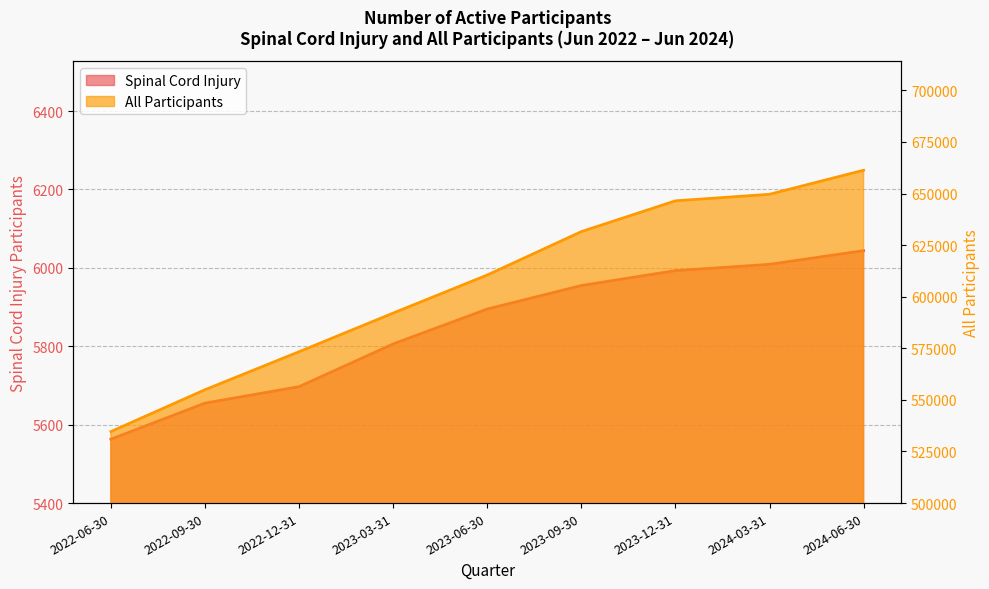

List the series in order of their overall mean, lowest first.

Spinal Cord Injury, All Participants